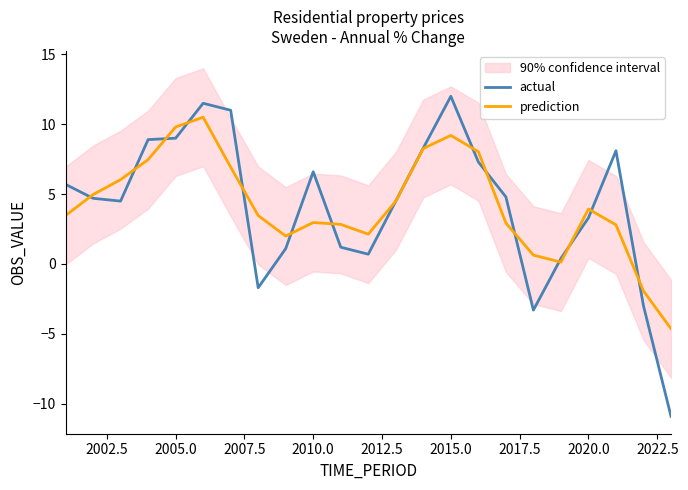

What is the highest value of the prediction series?

10.5